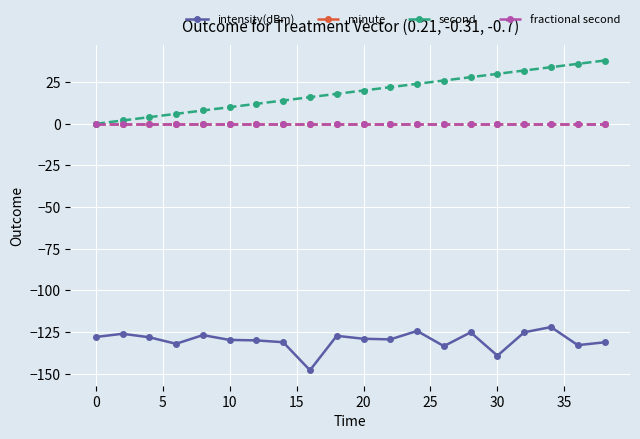

True or false: second and minute intersect in this chart.

False